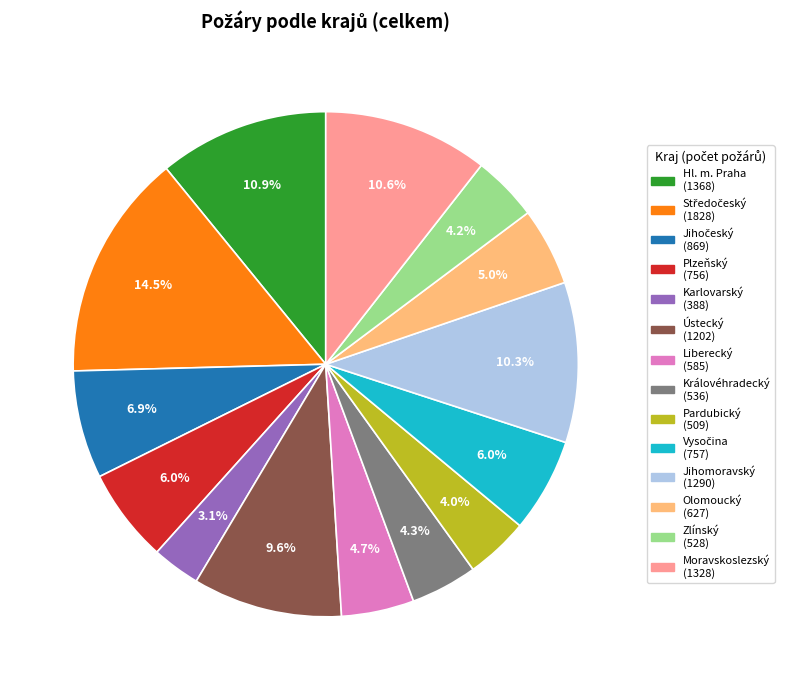

Count the number of slices in the pie.

14